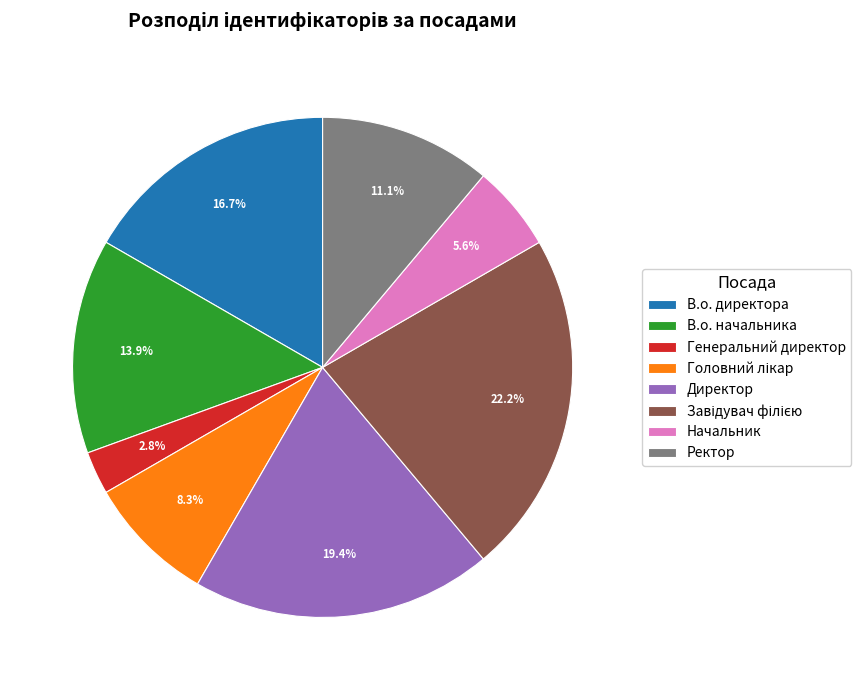

Between Директор and Генеральний директор, which is larger?

Директор